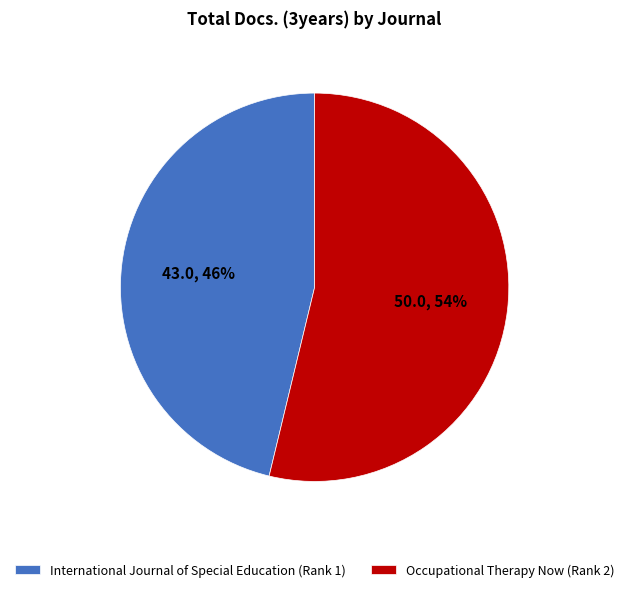

Which category accounts for the majority?

Occupational Therapy Now (Rank 2)